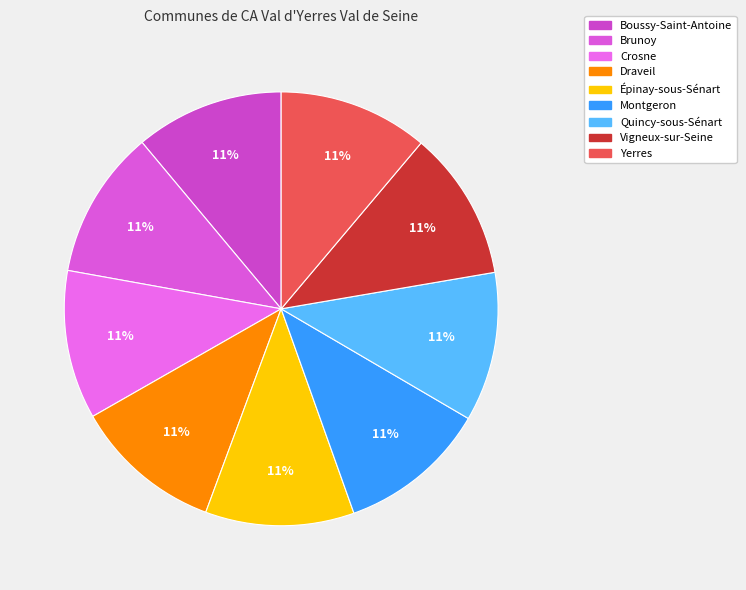

The Crosne slice represents 11% of the pie. True or false?

True